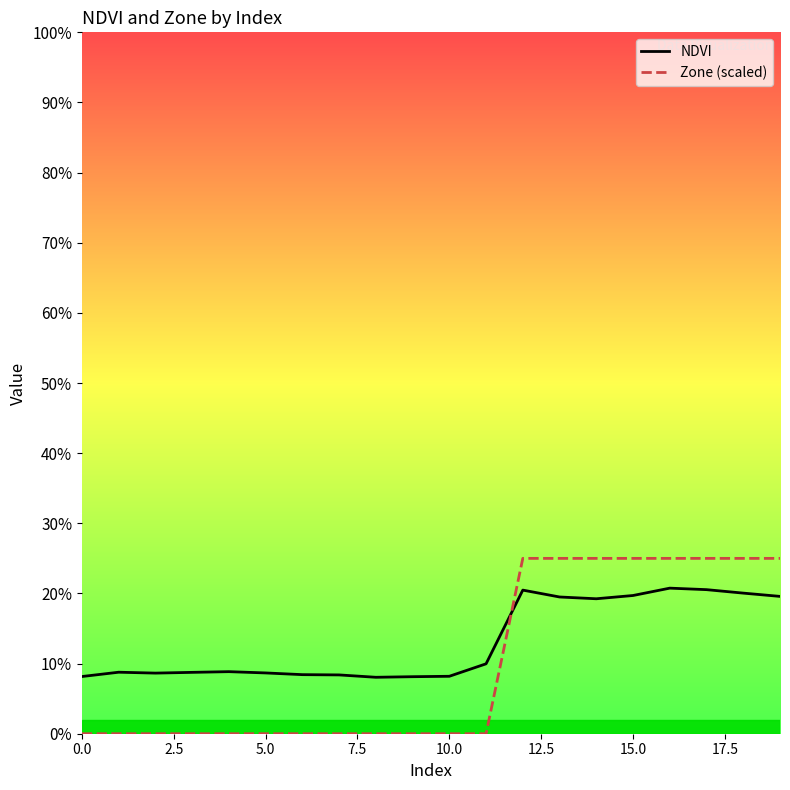

Which label corresponds to the largest value in the chart?

12